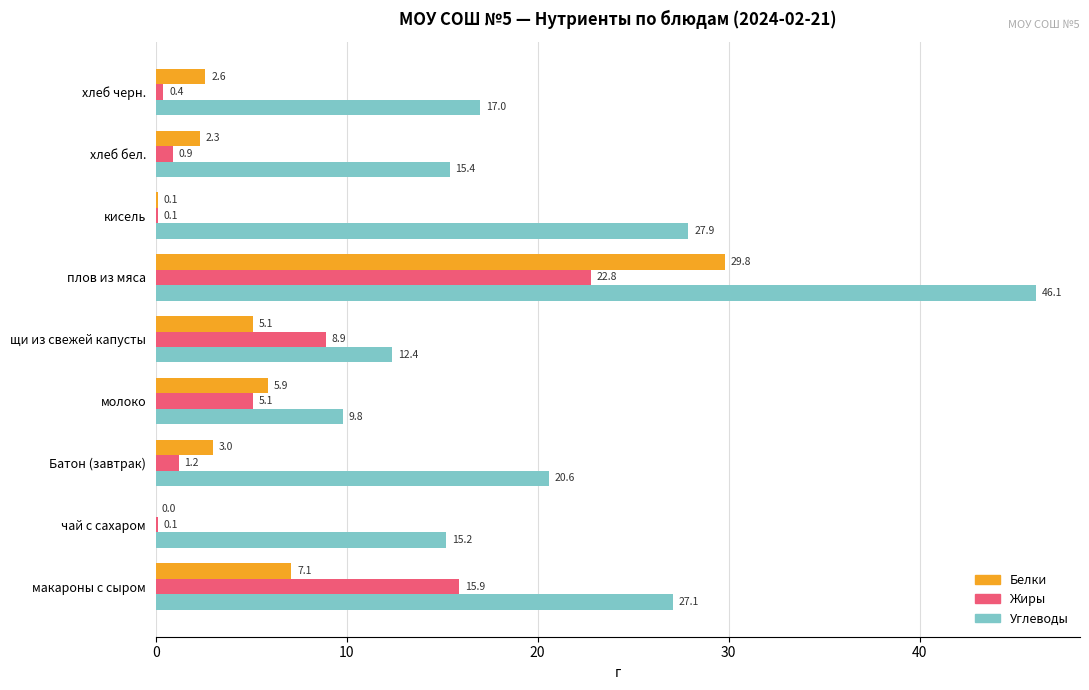

At which category is the sum across all series the highest?

плов из мяса